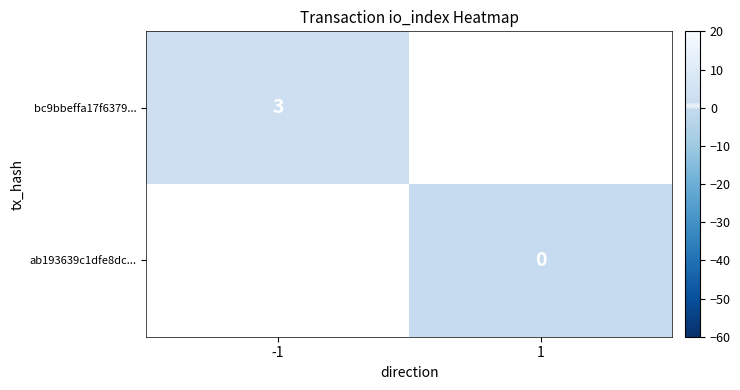

At which label does bc9bbeffa17f6379... reach its minimum?

-1